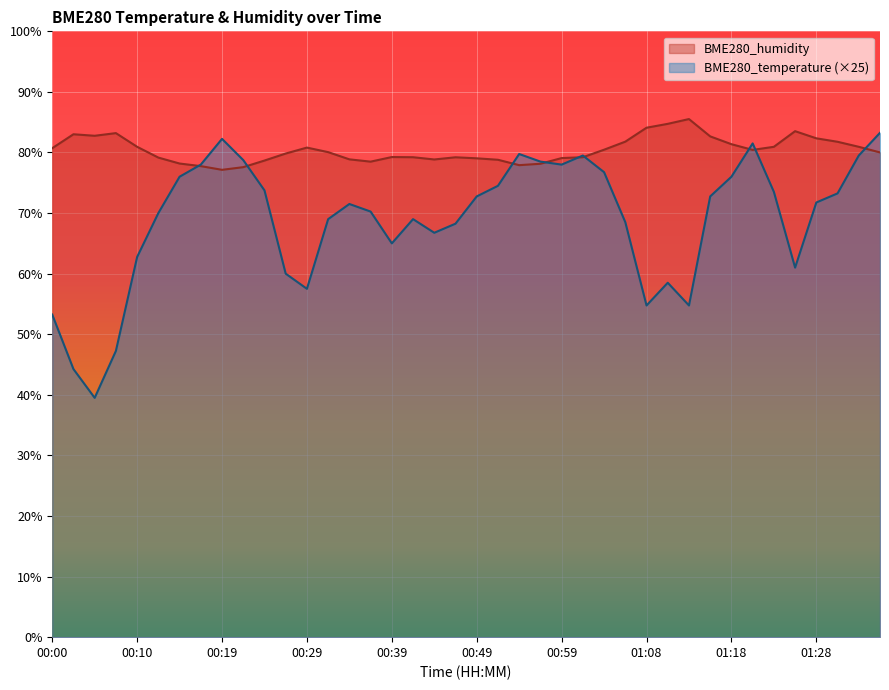

True or false: BME280_humidity has a value of 133.0 at 00:00.

False